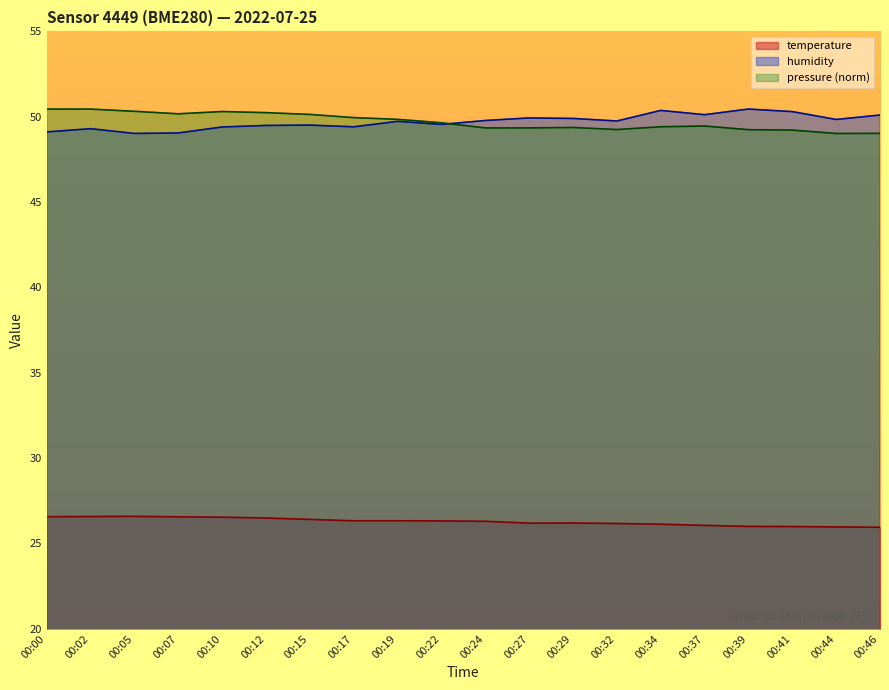

What is the total value across all series at 00:07?

125.8